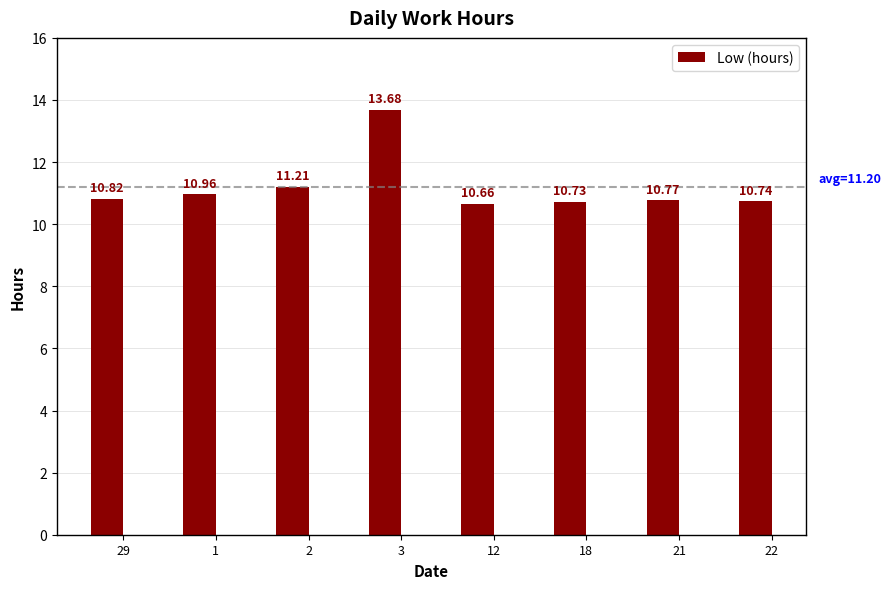

What is the label of the 6th bar from the left?

18